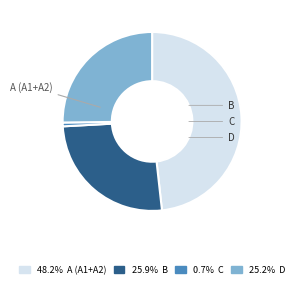

Is there a majority slice in this chart?

No